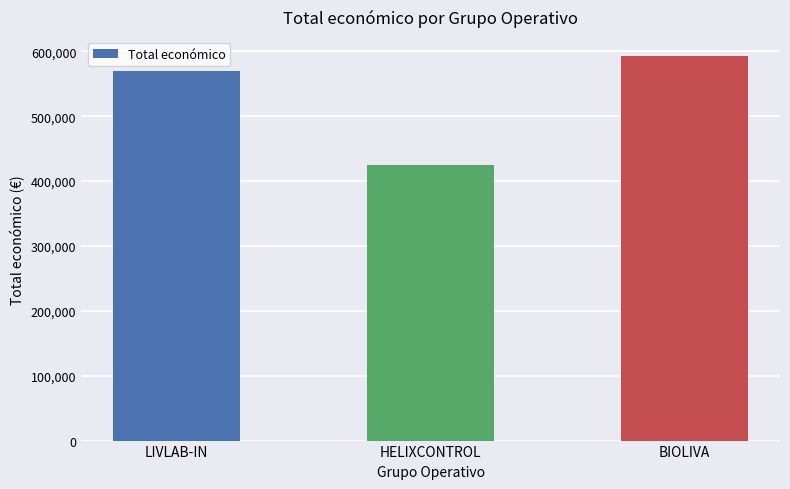

List the labels in order of value, largest first.

BIOLIVA, LIVLAB-IN, HELIXCONTROL